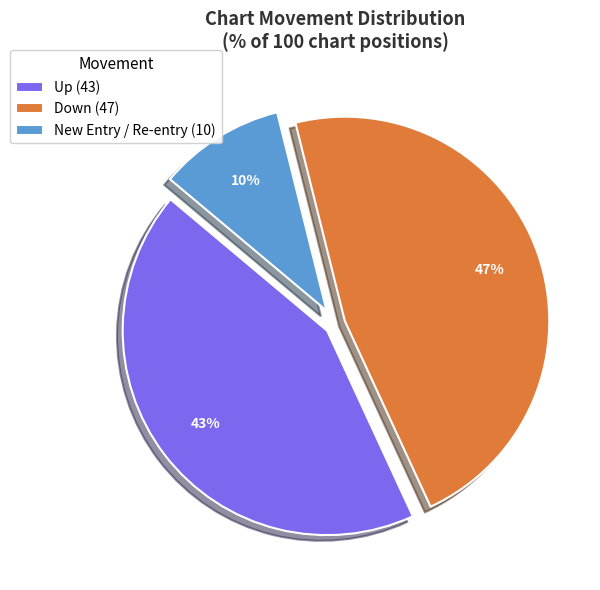

How many segments does this pie chart have?

3